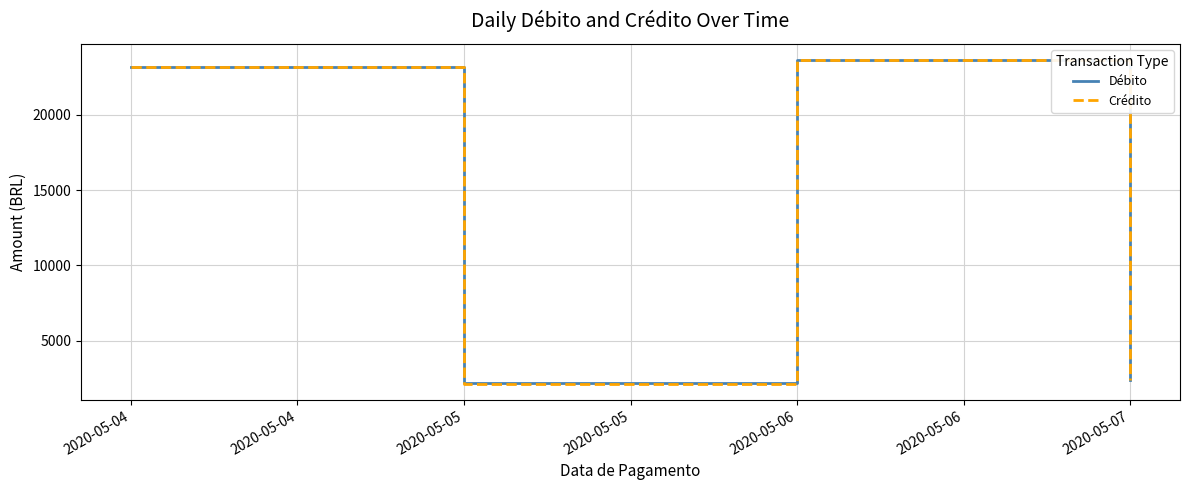

Which series changed the most between 2020-05-04 and 2020-05-05?

Crédito